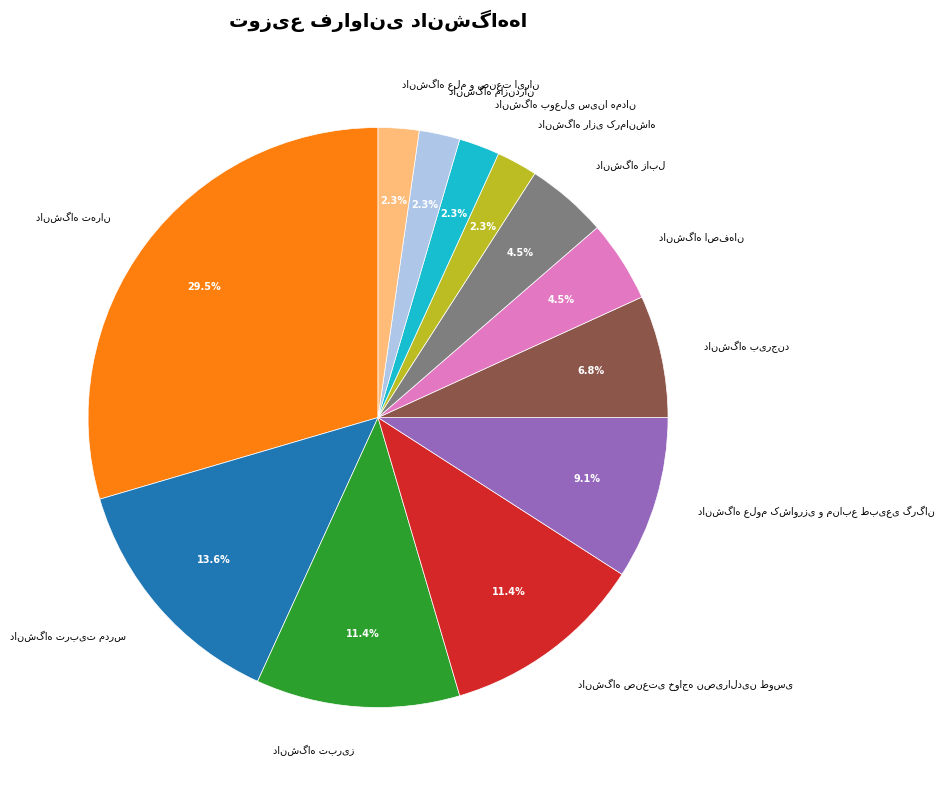

Is there any slice that represents more than half of the pie?

No